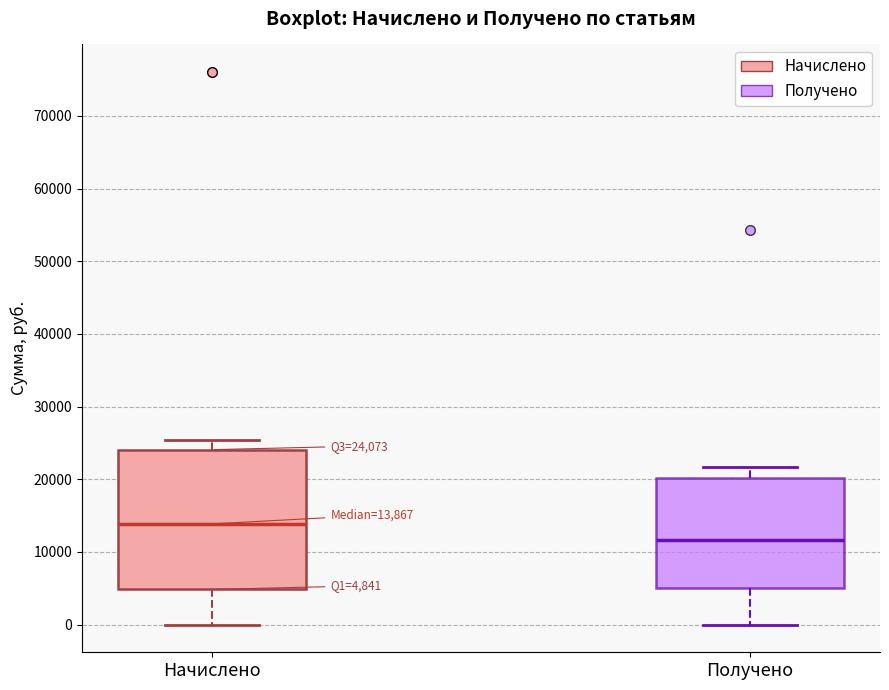

Which box has the highest median line?

Начислено